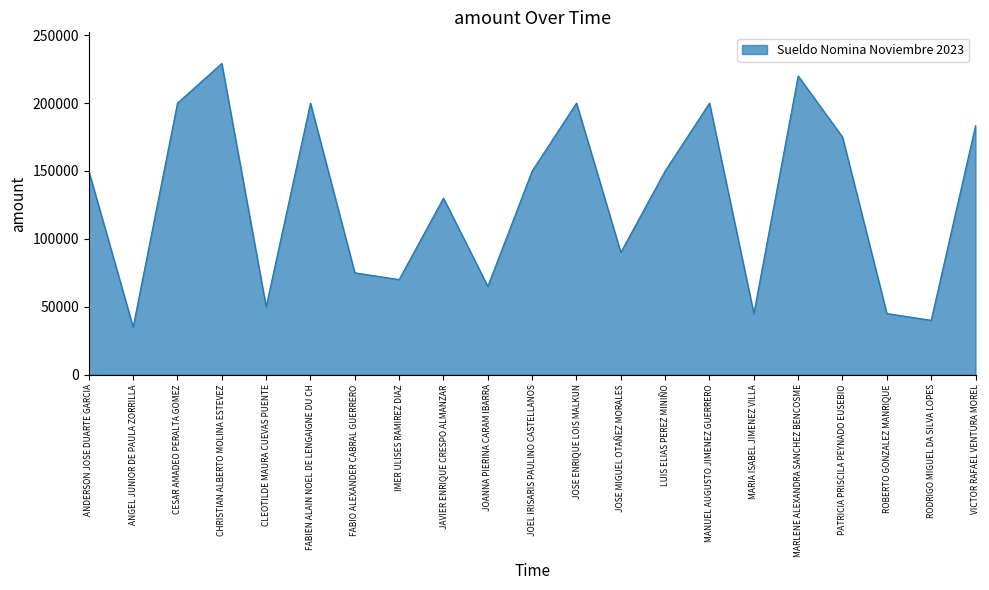

What is the maximum value shown in the chart?

229200